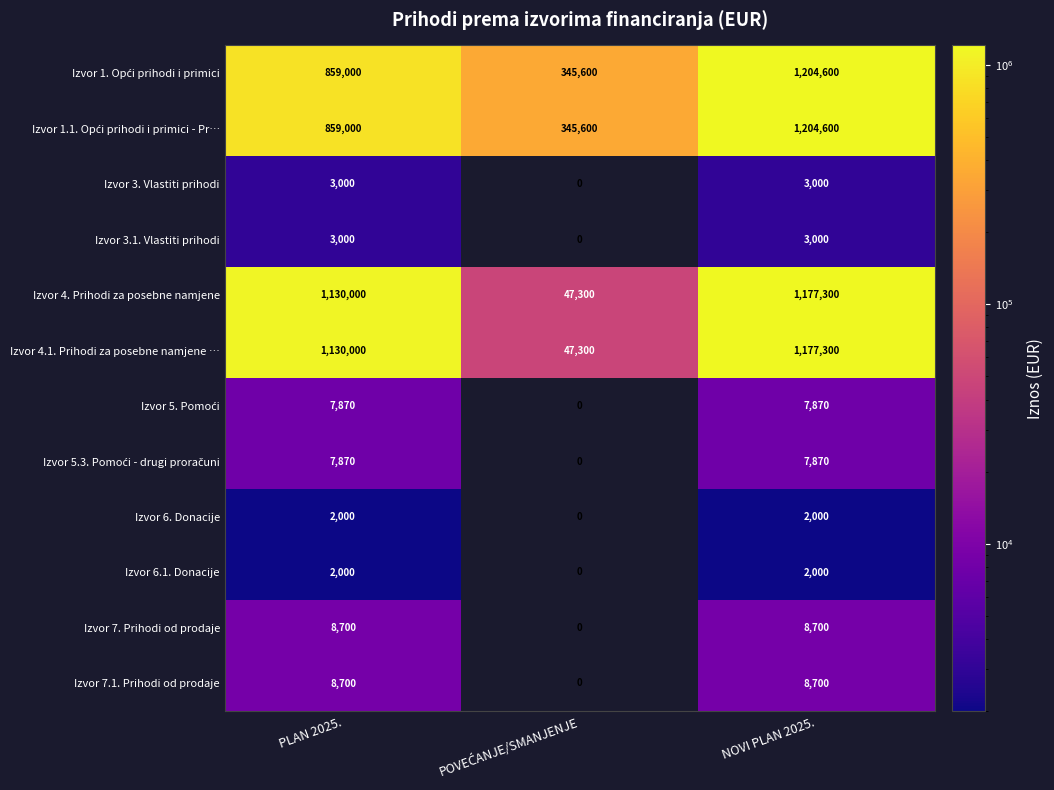

At how many categories does at least one series exceed 934333?

2